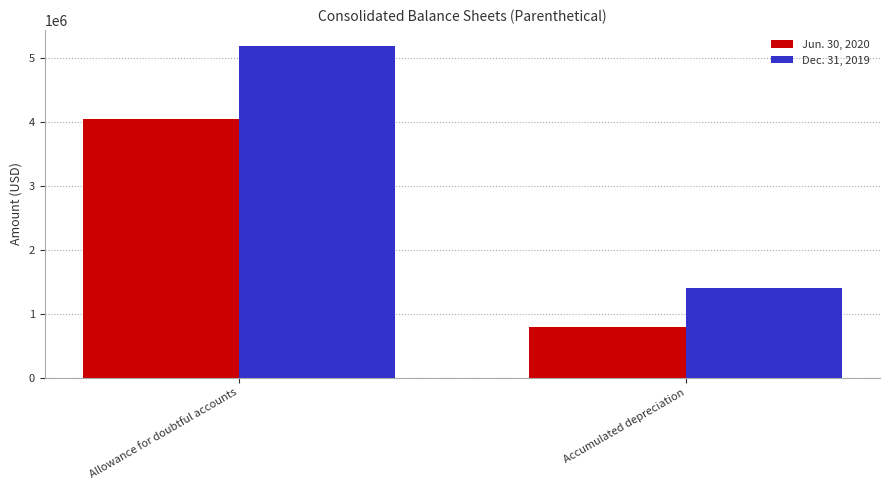

What is the difference between the maximum and minimum values in the Jun. 30, 2020 series?

3257837